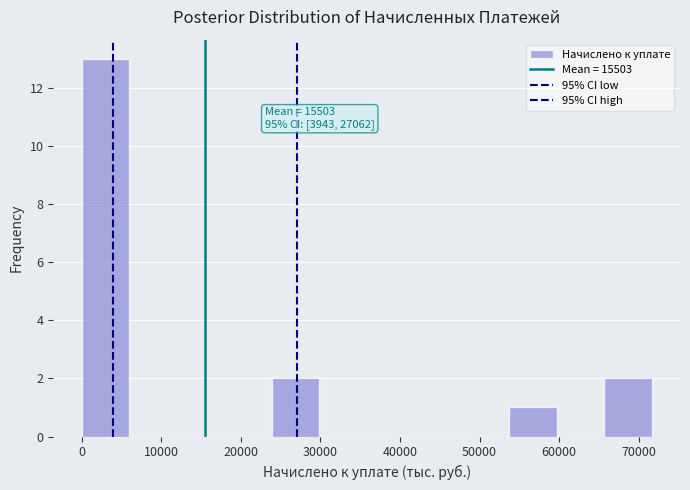

Over which range of the x-axis is the bar tallest?

0 to 6000